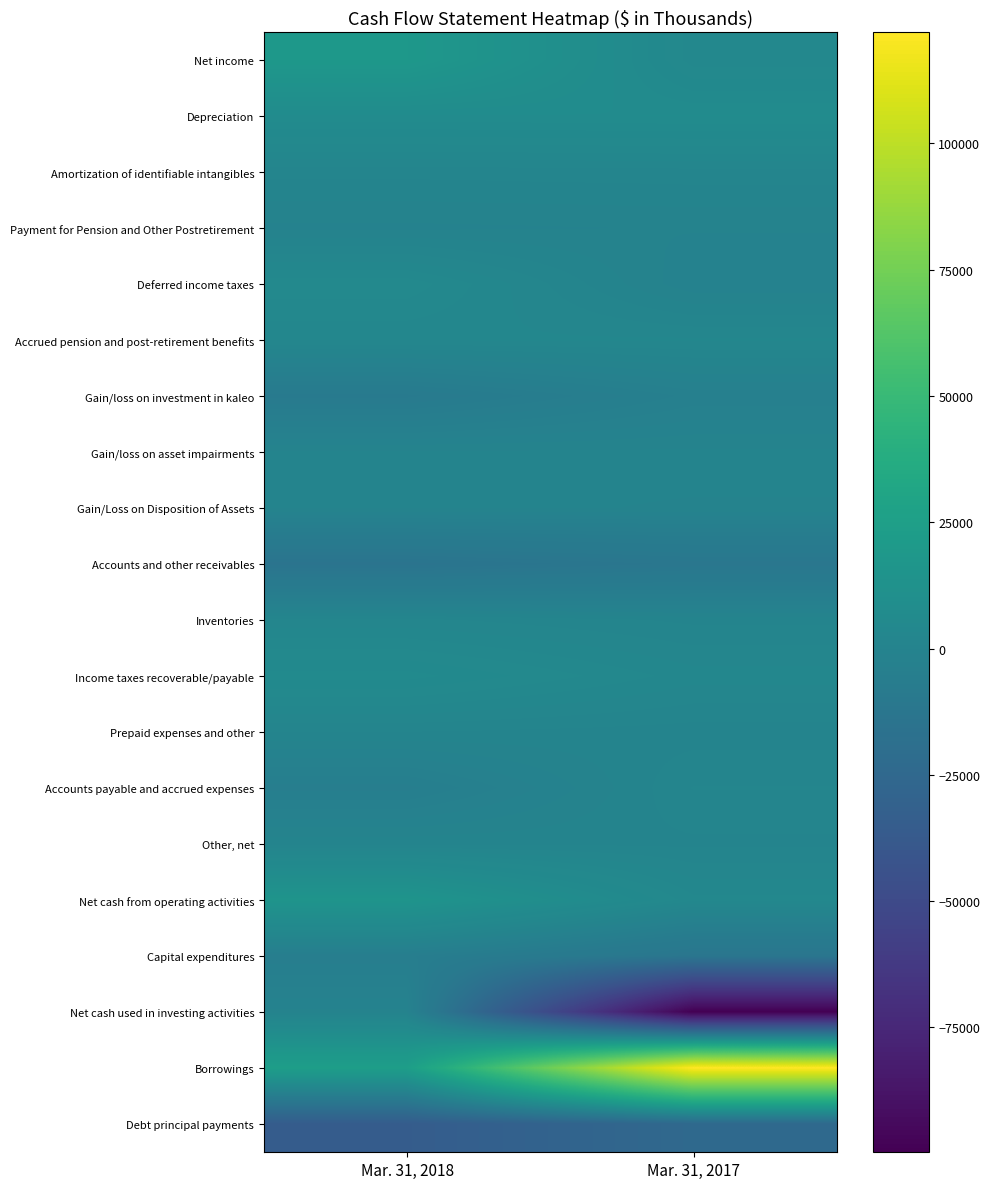

Which series has the largest total across all categories?

Borrowings